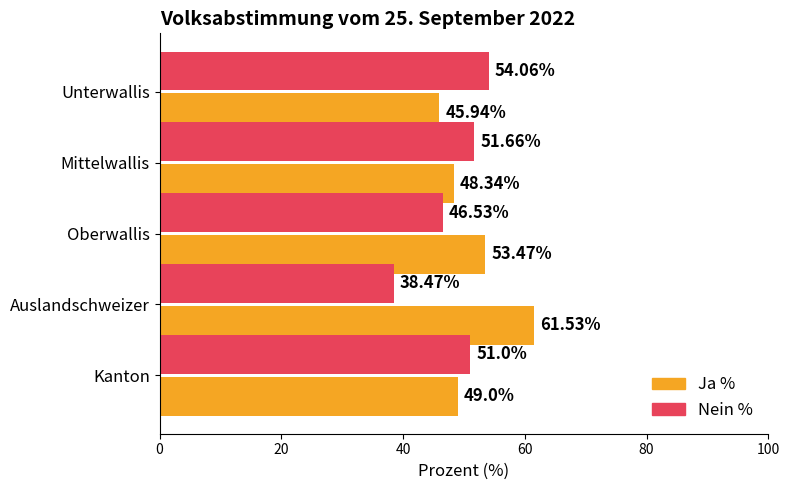

Which series has the largest total across all categories?

Ja %